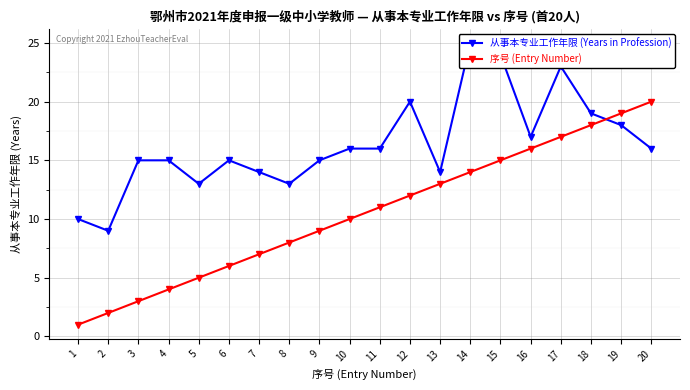

At which label does 序号 (Entry Number) reach its minimum?

1